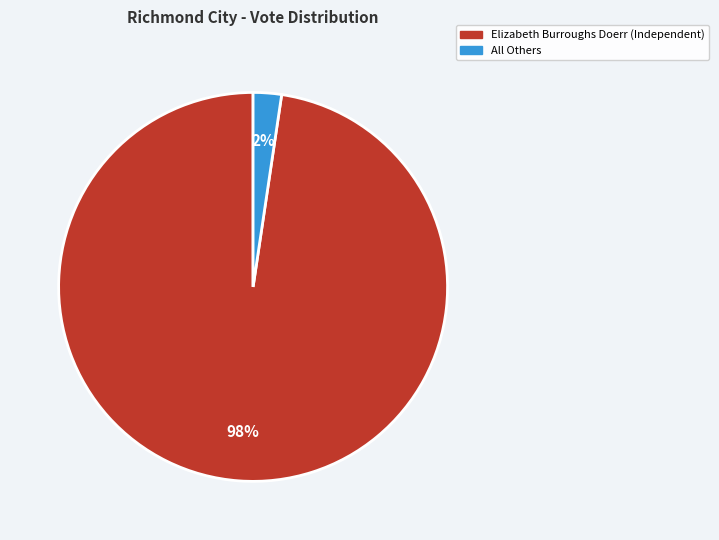

The All Others slice represents 2% of the pie. True or false?

True